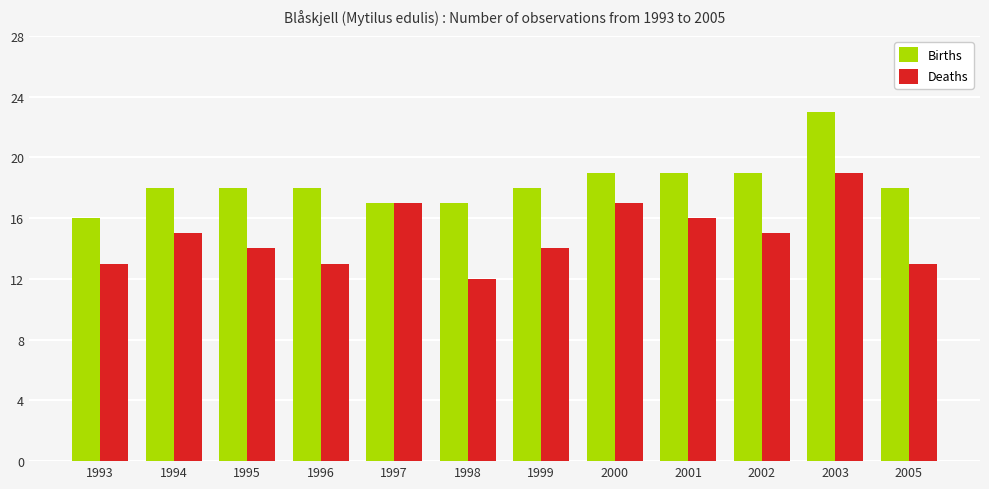

What value does the Deaths series have at 1997?

17